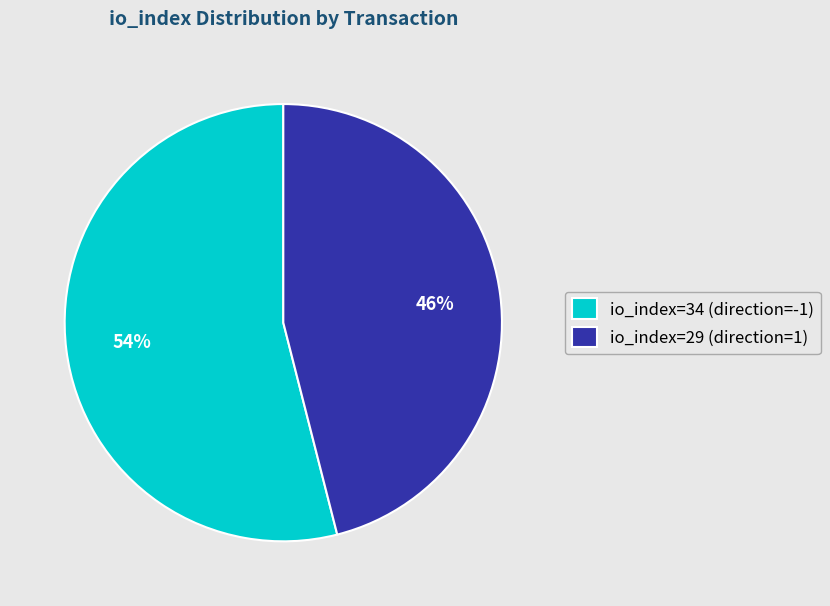

Which category has the smallest portion of the pie?

io_index=29 (direction=1)